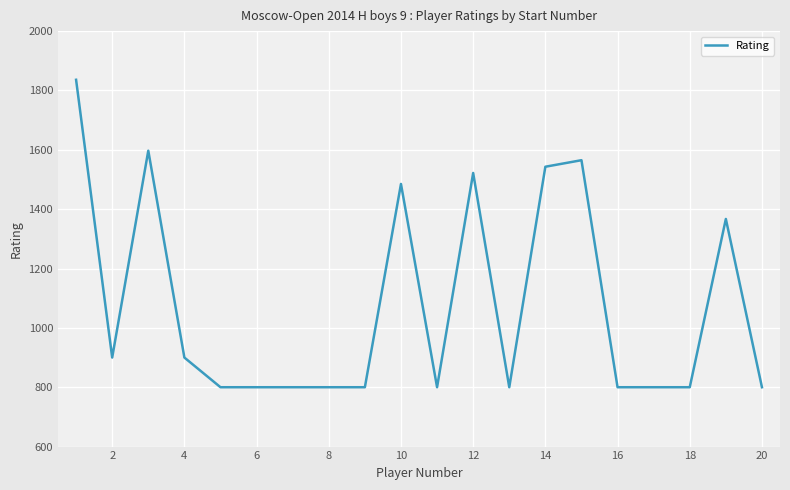

What is the greatest value displayed?

1836